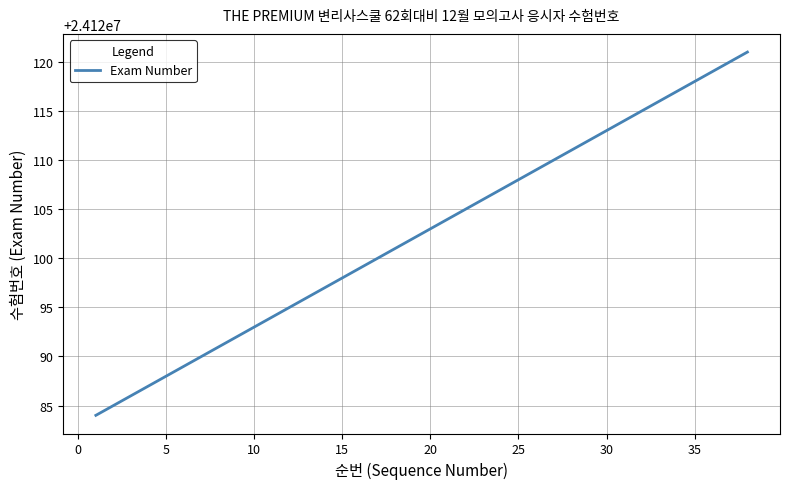

What is the difference between the maximum and minimum values?

37